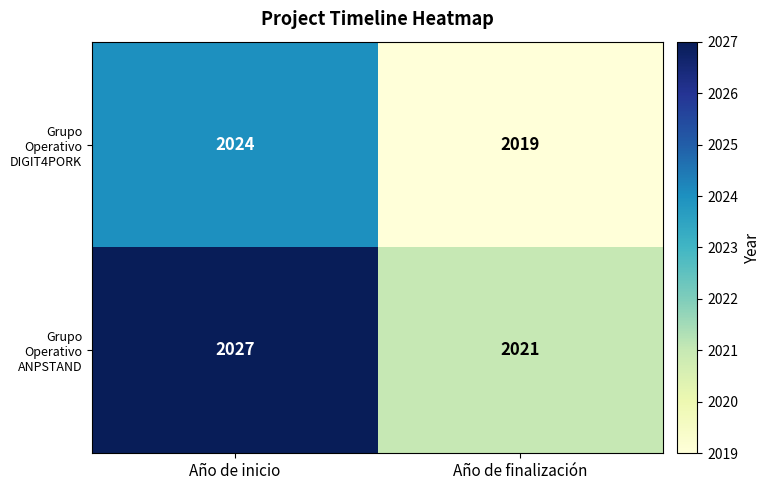

How many distinct data groups are displayed?

2